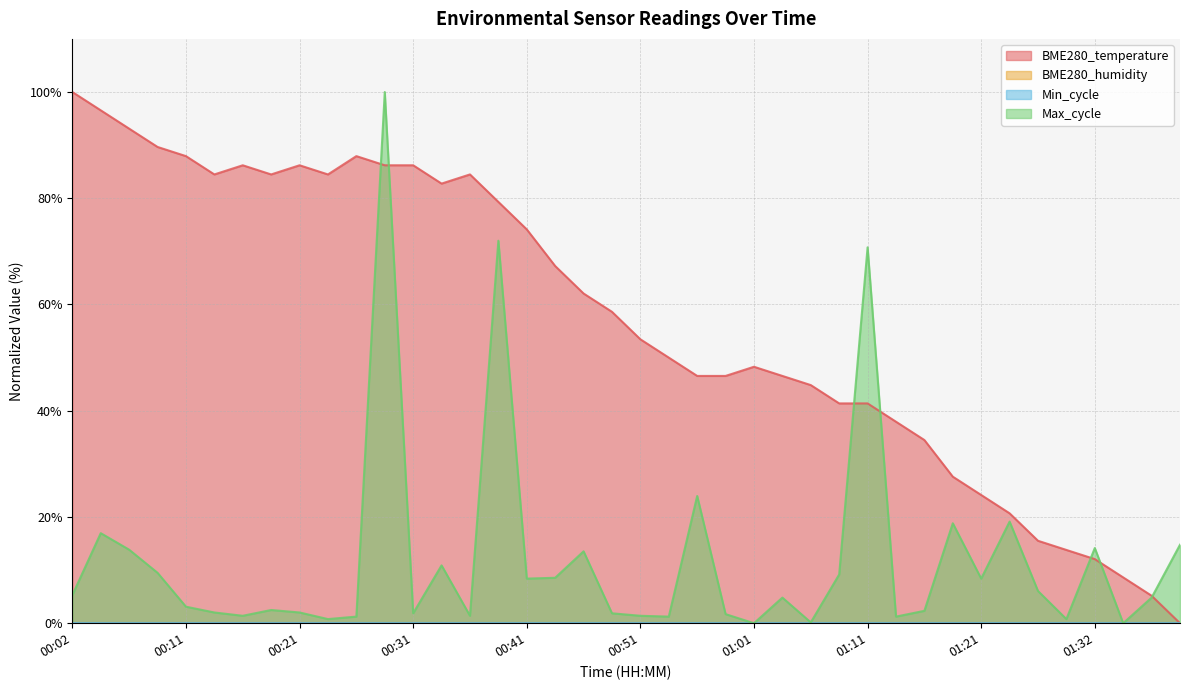

Reading right to left, extract all data points from this chart.

BME280_temperature: 0.0	5.2	8.6	12.1	13.8	15.5	20.7	24.1	27.6	34.5	37.9	41.4	41.4	44.8	46.6	48.3	46.6	46.6	50.0	53.4	58.6	62.1	67.2	74.1	79.3	84.5	82.8	86.2	86.2	87.9	84.5	86.2	84.5	86.2	84.5	87.9	89.7	93.1	96.6	100.0
Max_cycle: 14.8	4.8	0.0	14.2	0.8	6.1	19.1	8.4	18.8	2.3	1.2	70.8	9.2	0.2	4.8	0.0	1.7	24.0	1.2	1.4	1.9	13.5	8.6	8.4	72.0	1.4	10.9	1.9	100.0	1.2	0.8	2.0	2.5	1.4	2.0	3.1	9.5	13.8	17.0	5.3